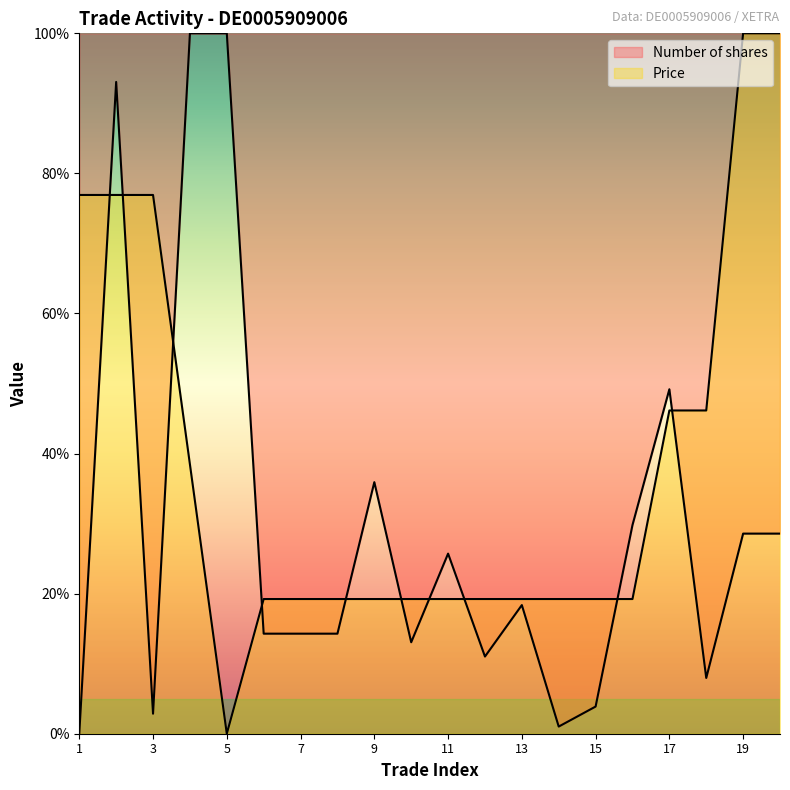

Which category has the lowest value across all series?

1